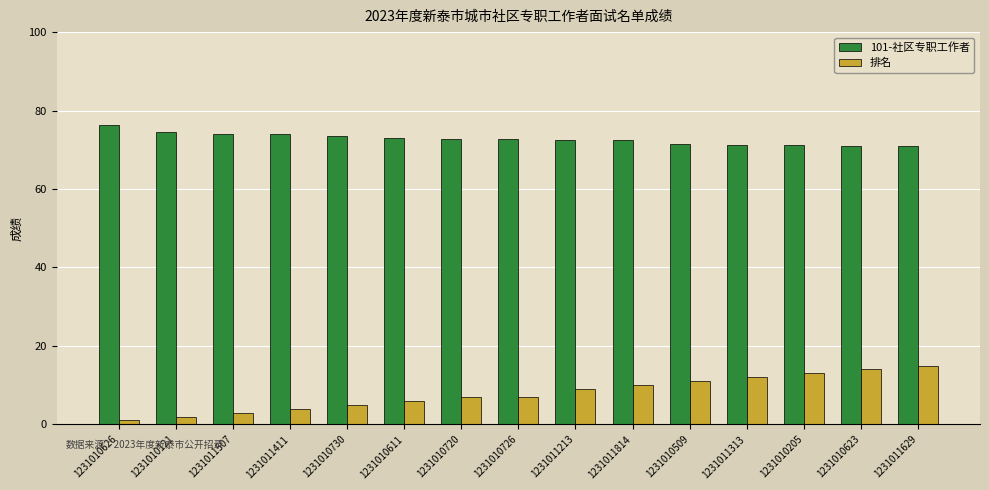

What is the label of the 8th bar from the left?

1231010726